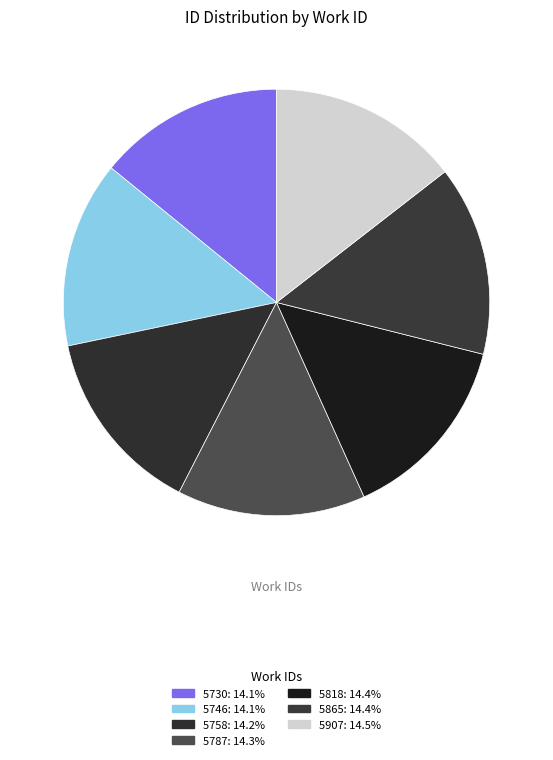

The 5907 slice represents 25% of the pie. True or false?

False